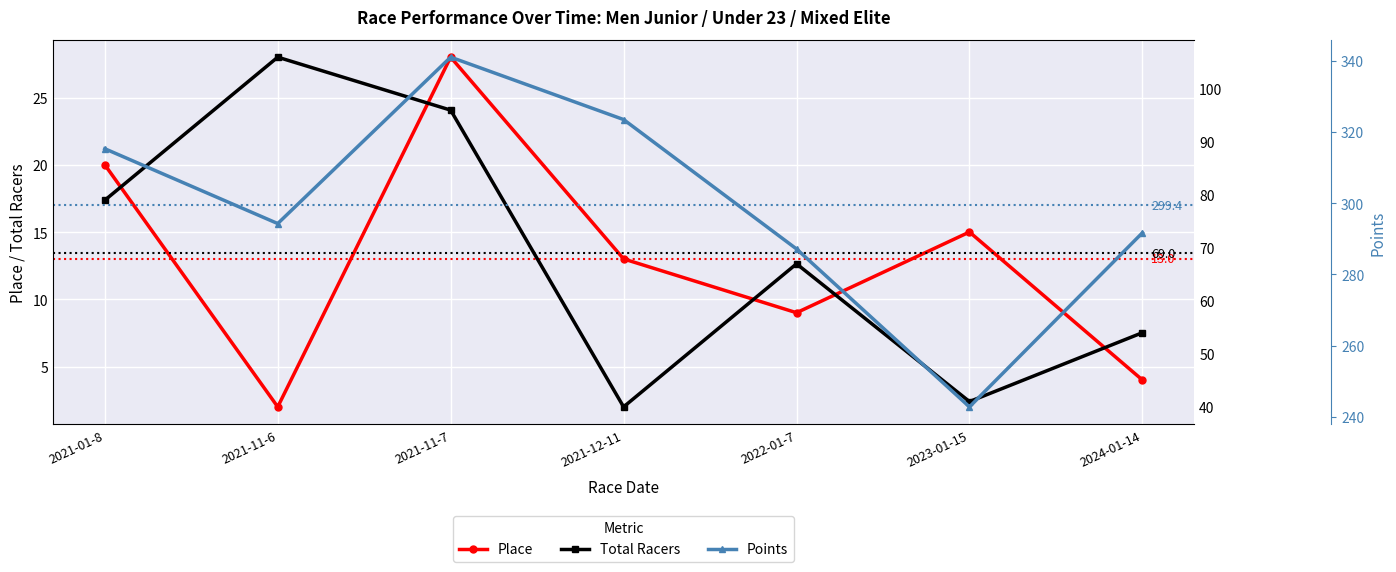

How many data points does each series have?

7